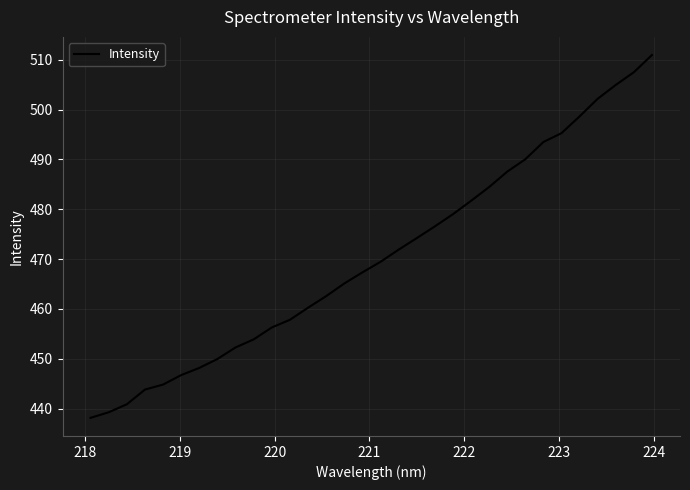

What is the maximum value shown in the chart?

511.0